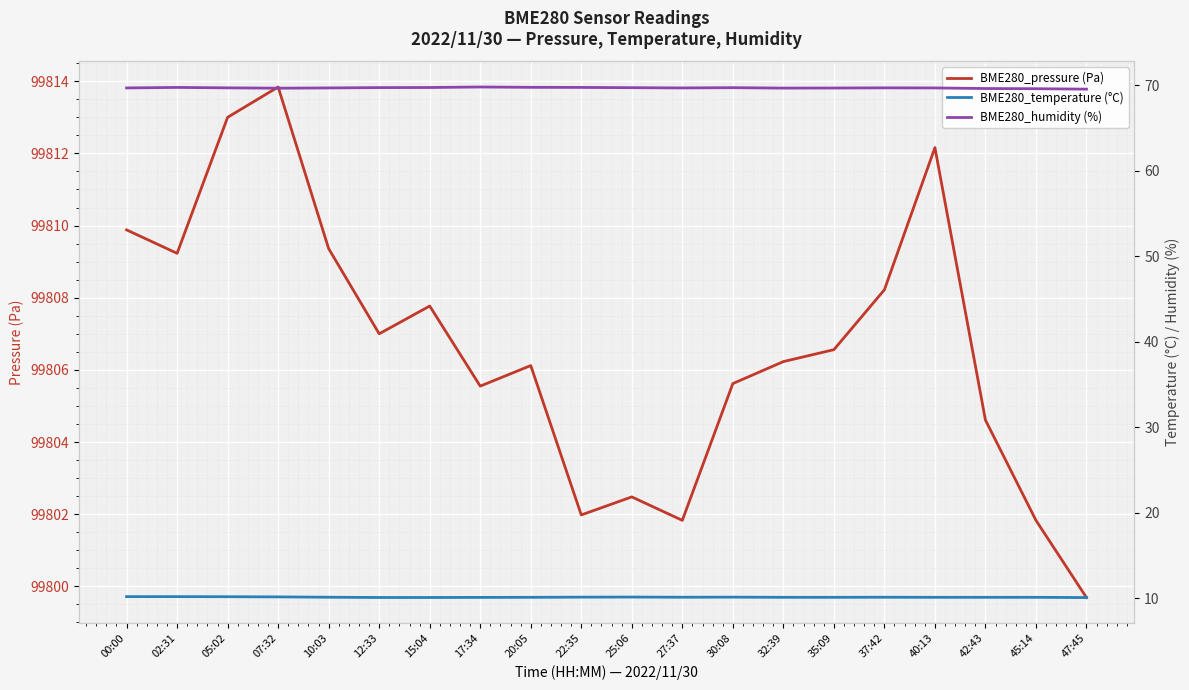

At which label does BME280_pressure (Pa) first exceed 99806?

00:00